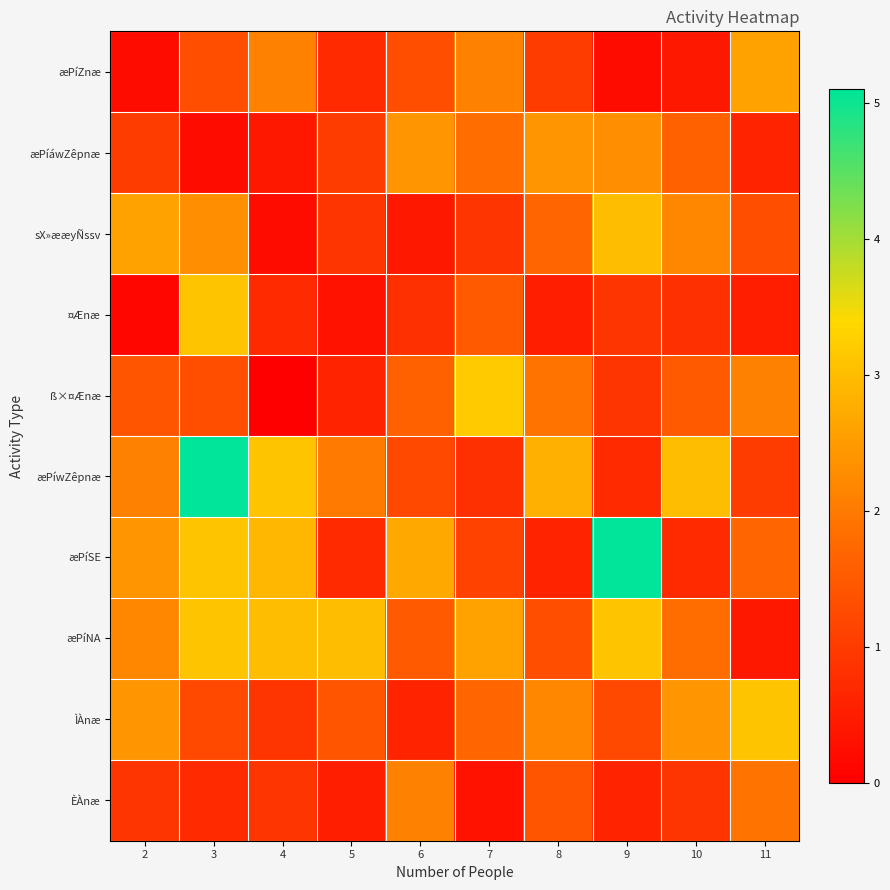

Between 9 and 10, which is larger?

10